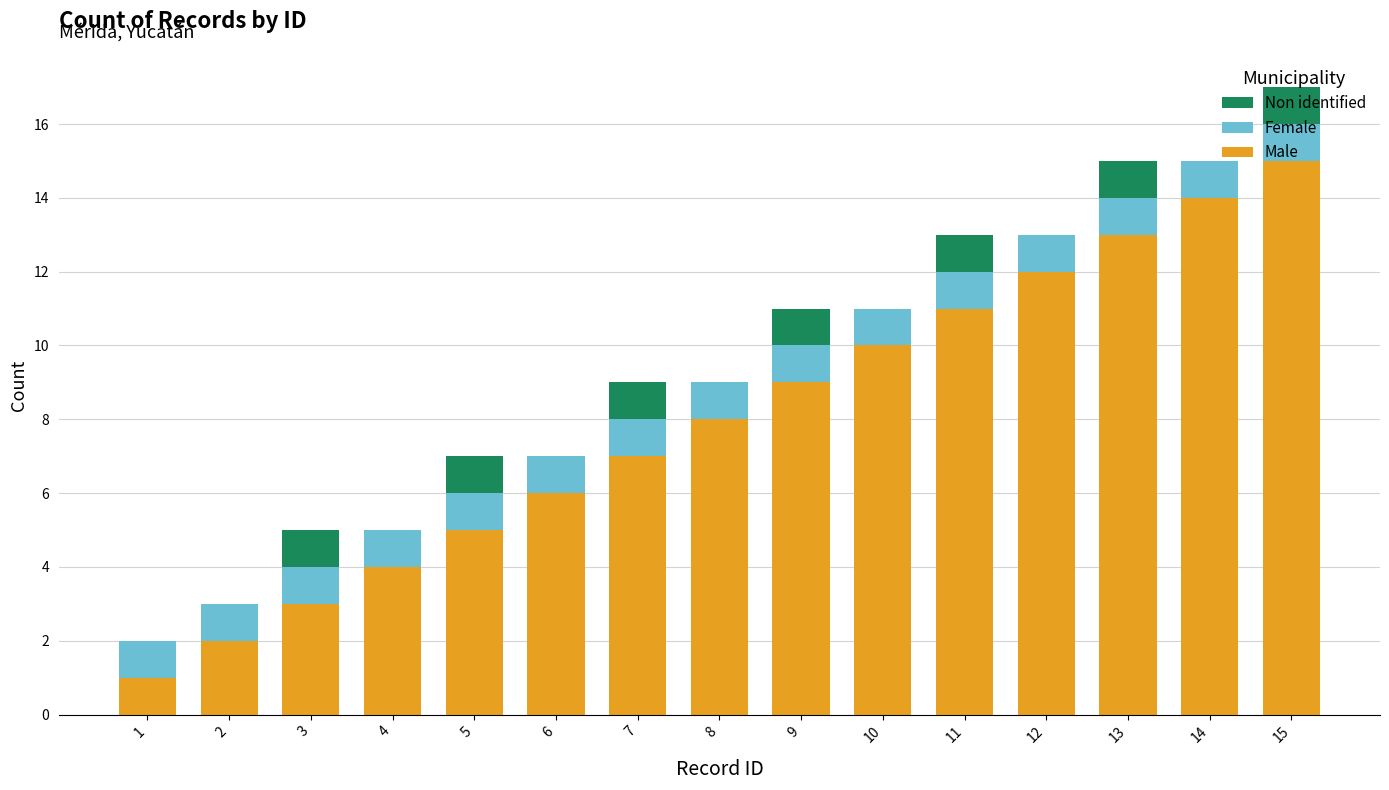

How many categories are shown in the chart?

15